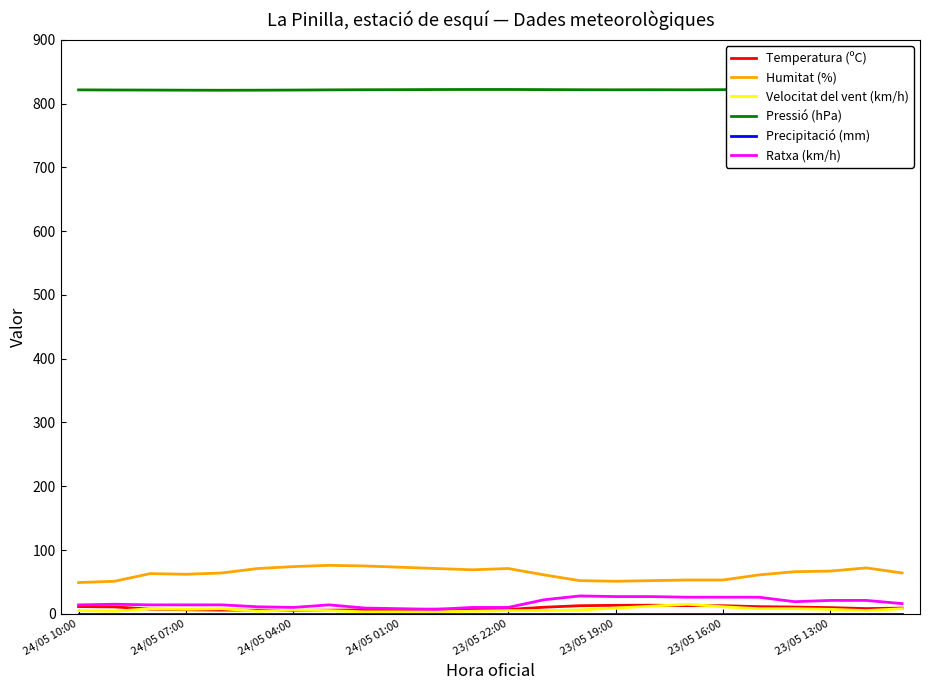

True or false: Velocitat del vent (km/h) has a value of 11.0 at 23/05 16:00.

True